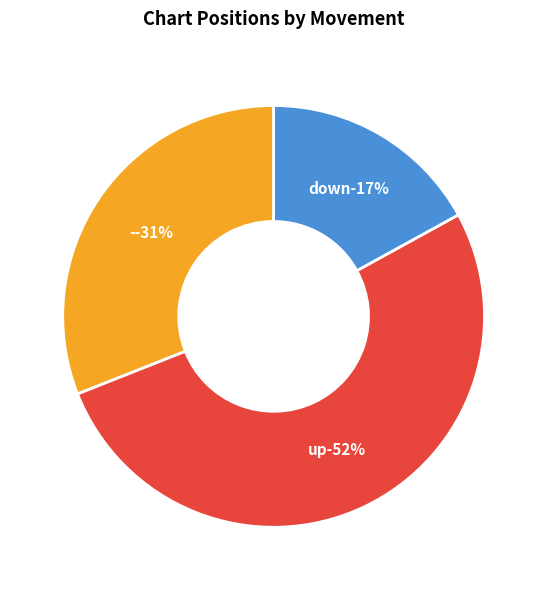

To the nearest percent, what is the average slice percentage?

33%